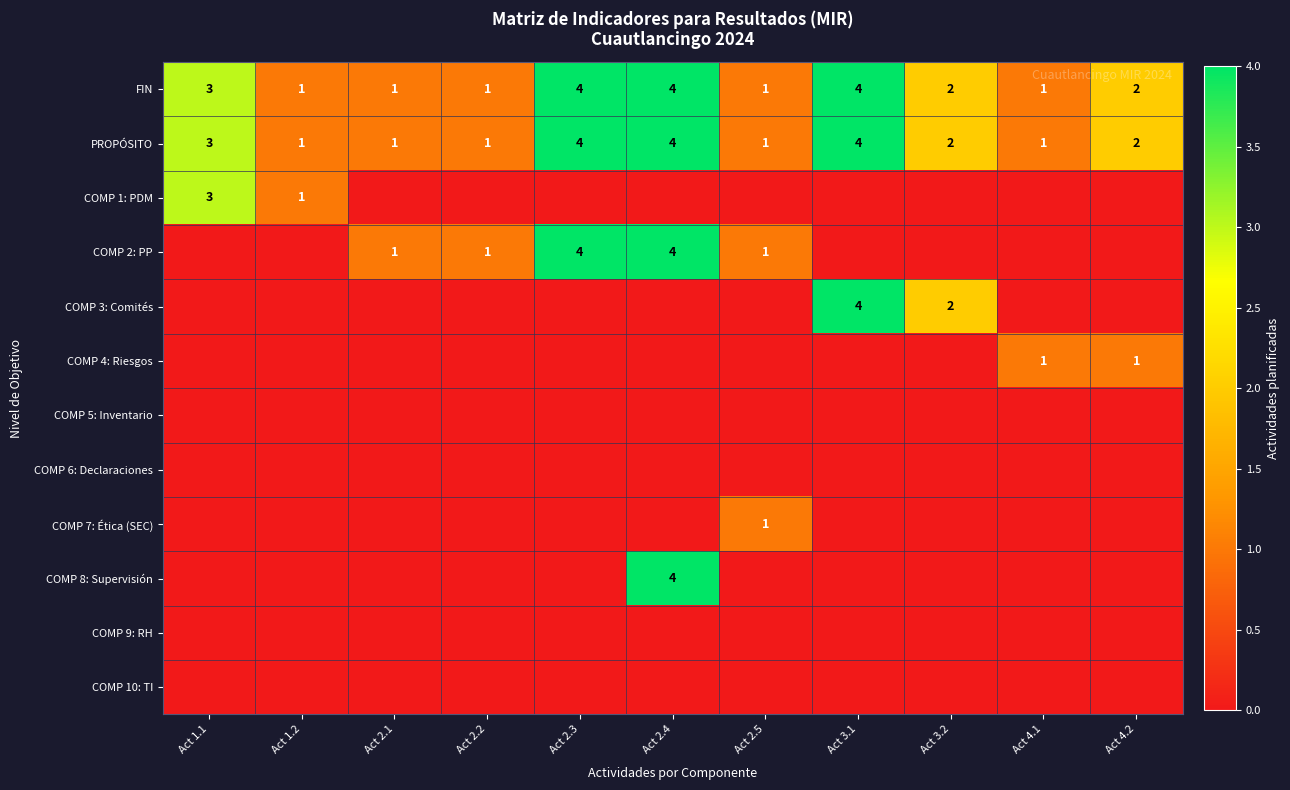

Read the PROPÓSITO value at Act 3.1.

4